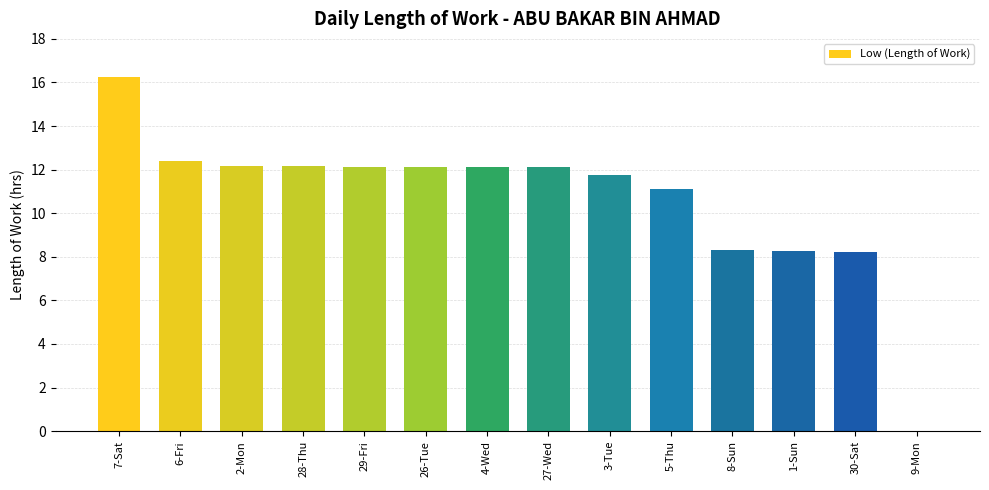

The chart shows a value of 18.2 at 27-Wed. True or false?

False